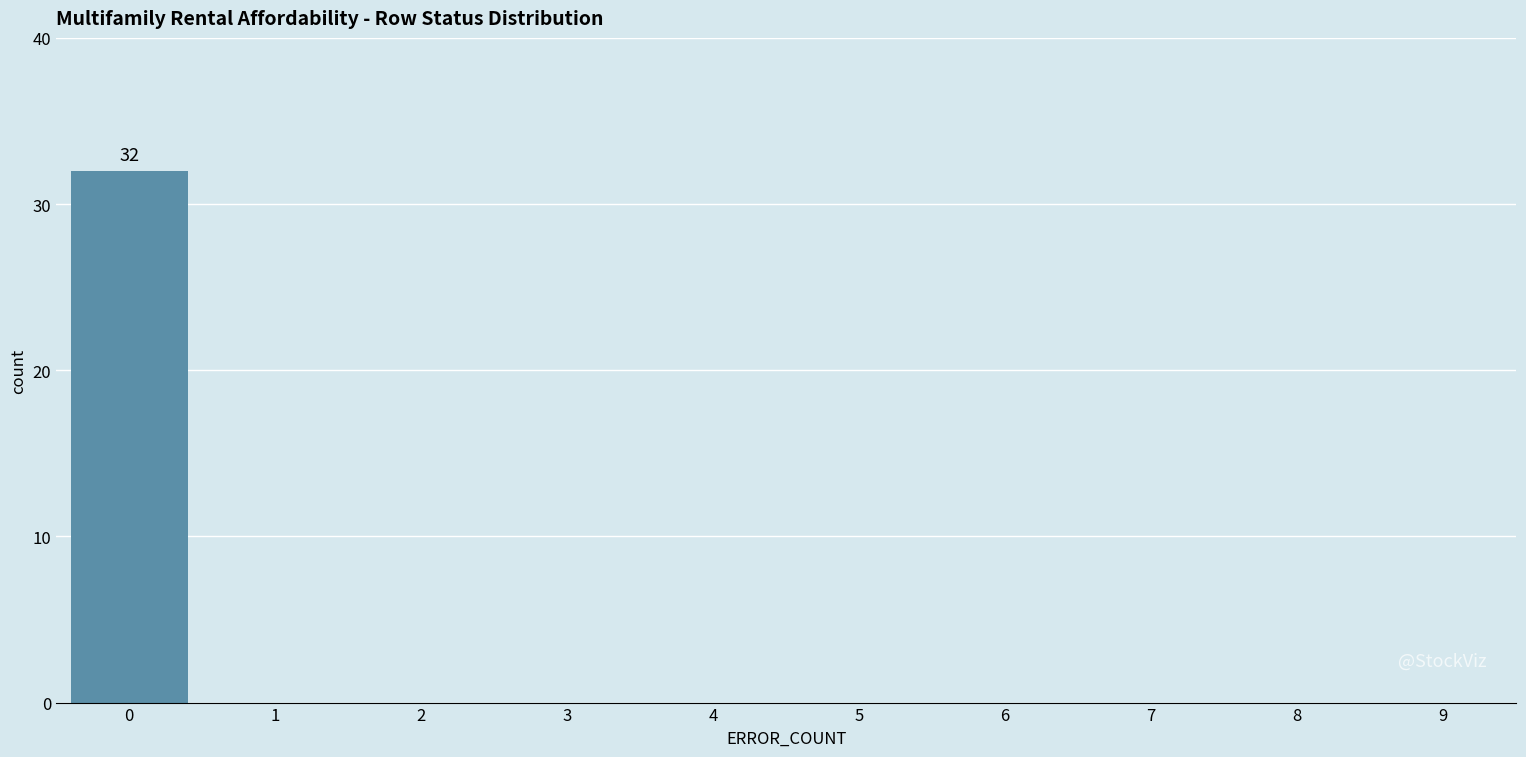

Reading left to right, transcribe all the data shown in this chart.

0=32	1=0	2=0	3=0	4=0	5=0	6=0	7=0	8=0	9=0